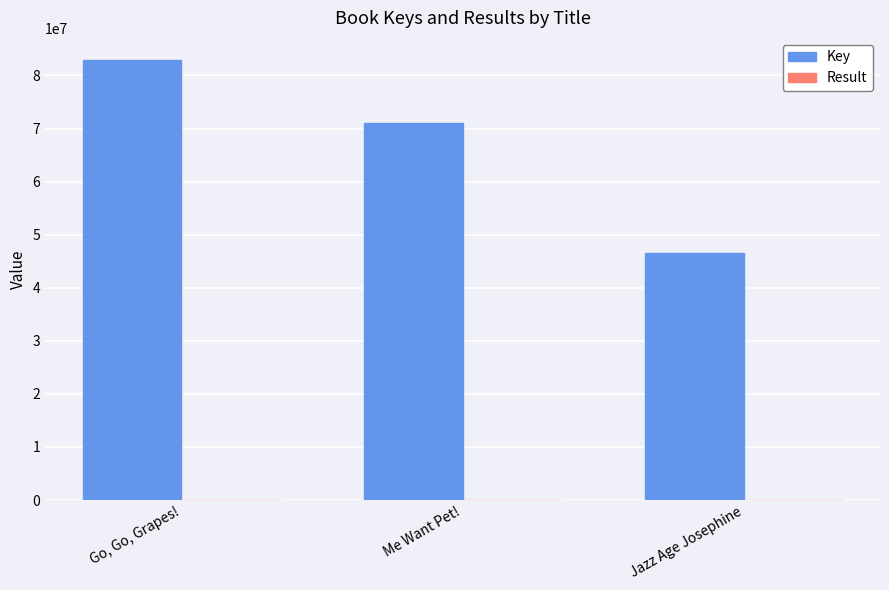

At which category is the sum across all series the highest?

Go, Go, Grapes!